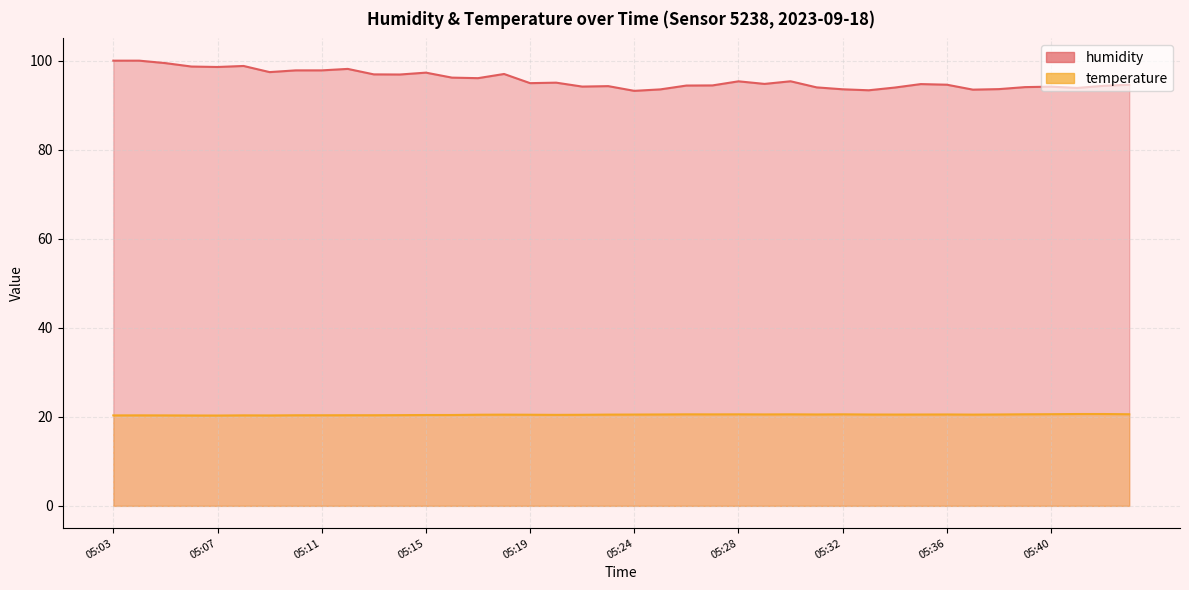

Rank the series by their maximum value, from lowest to highest.

temperature, humidity